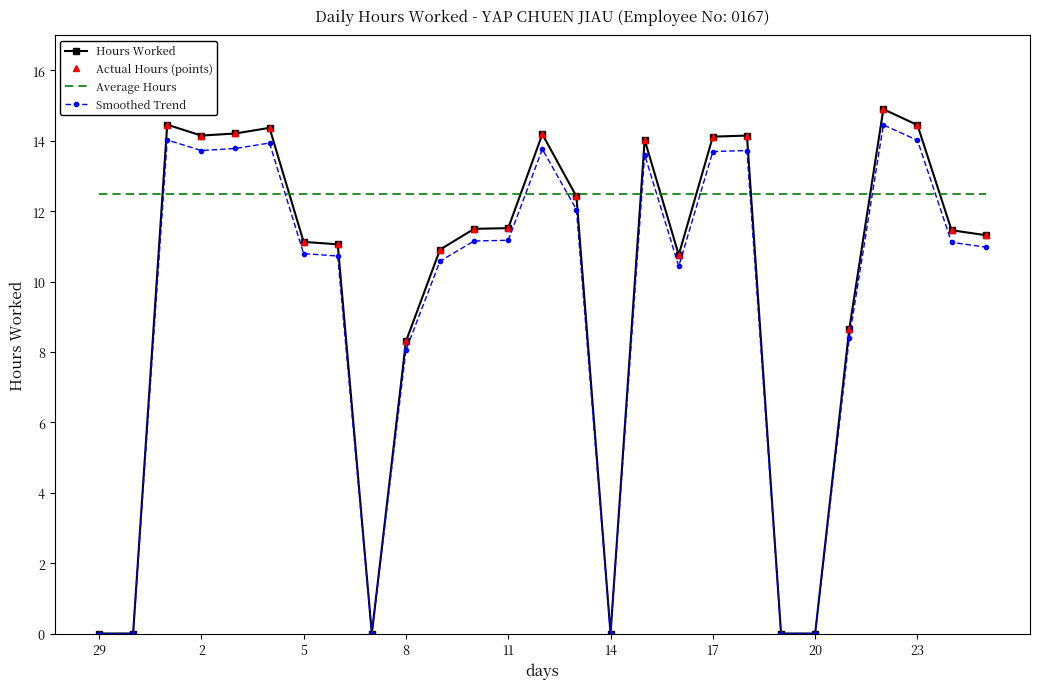

What is the label of the 6th point from the right?

20